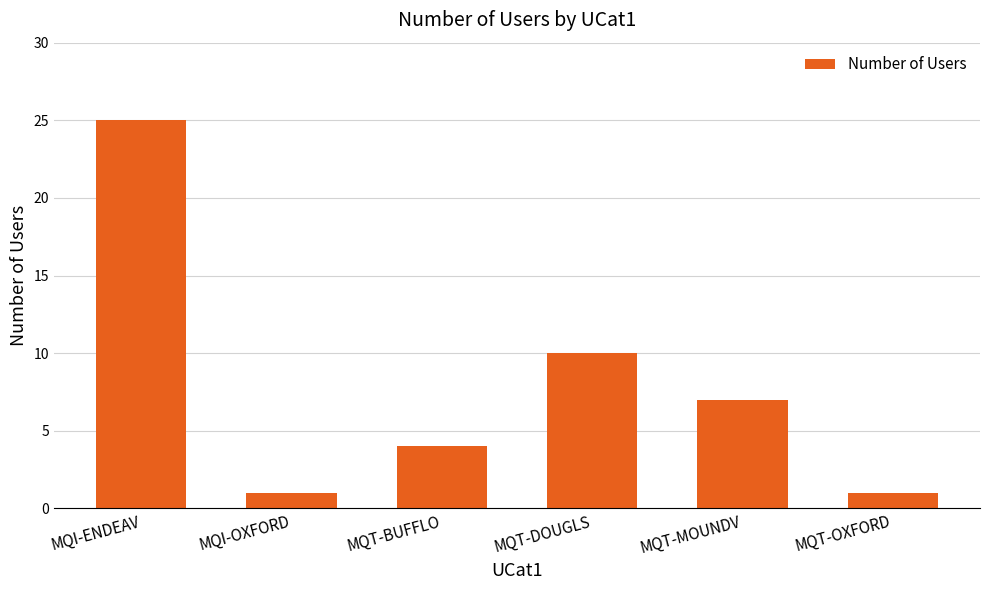

How many values are between 1 and 10?

5